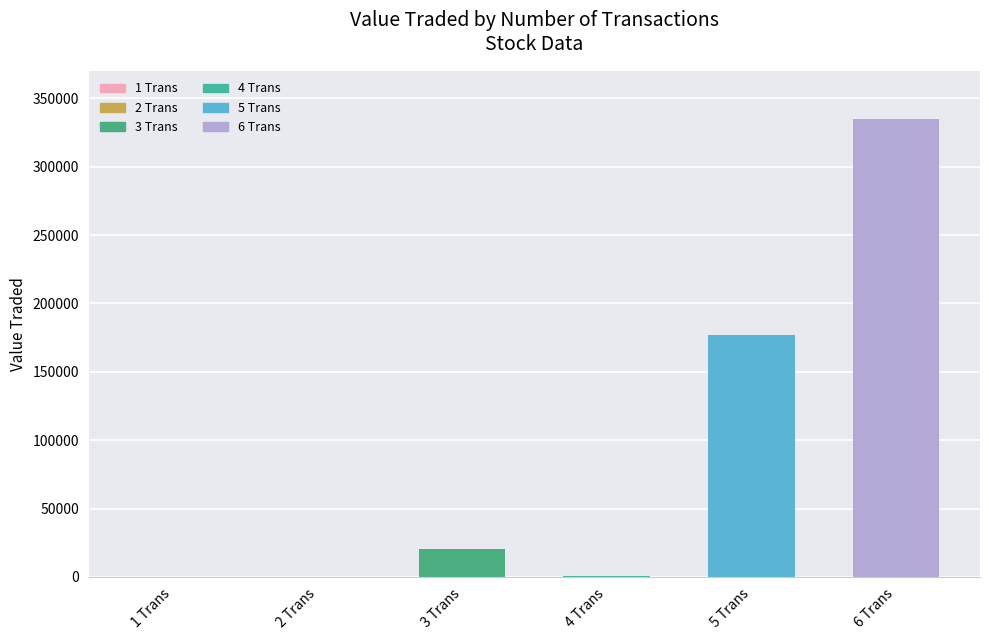

How many distinct data groups are displayed?

1